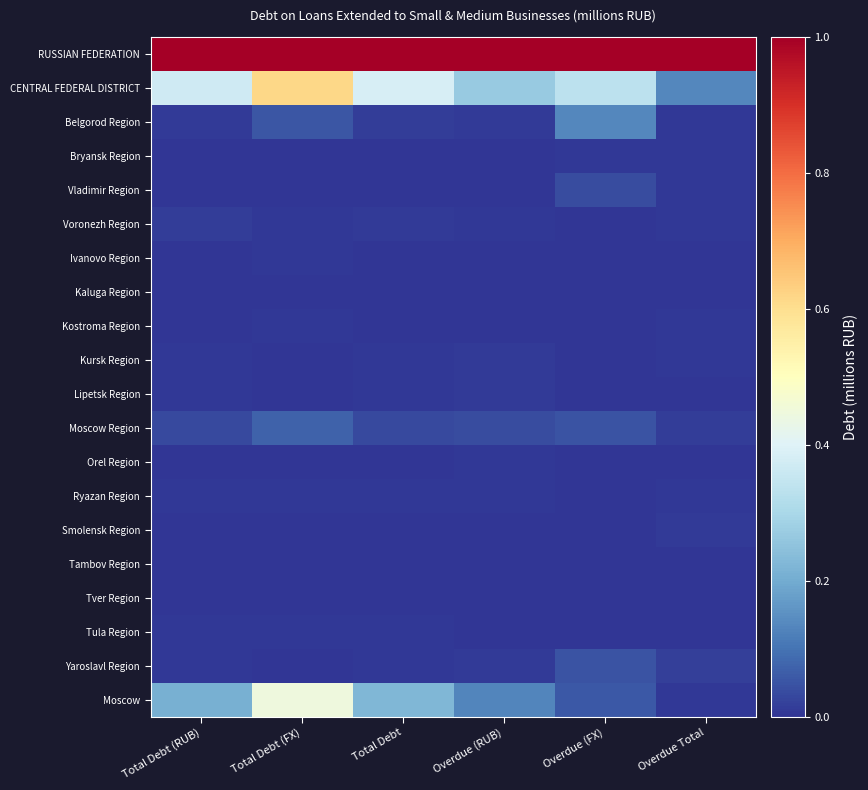

At which category does the chart reach its minimum across all series?

Total Debt (RUB)